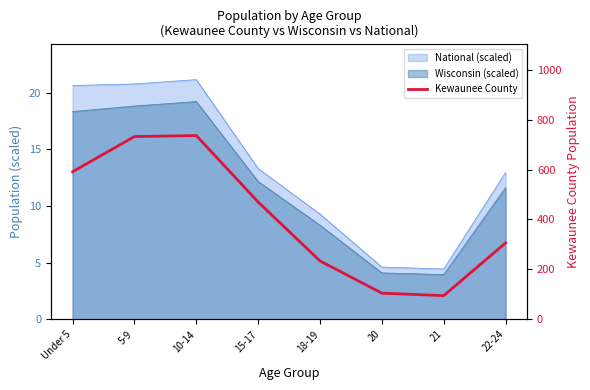

Where is the first local minimum?

21